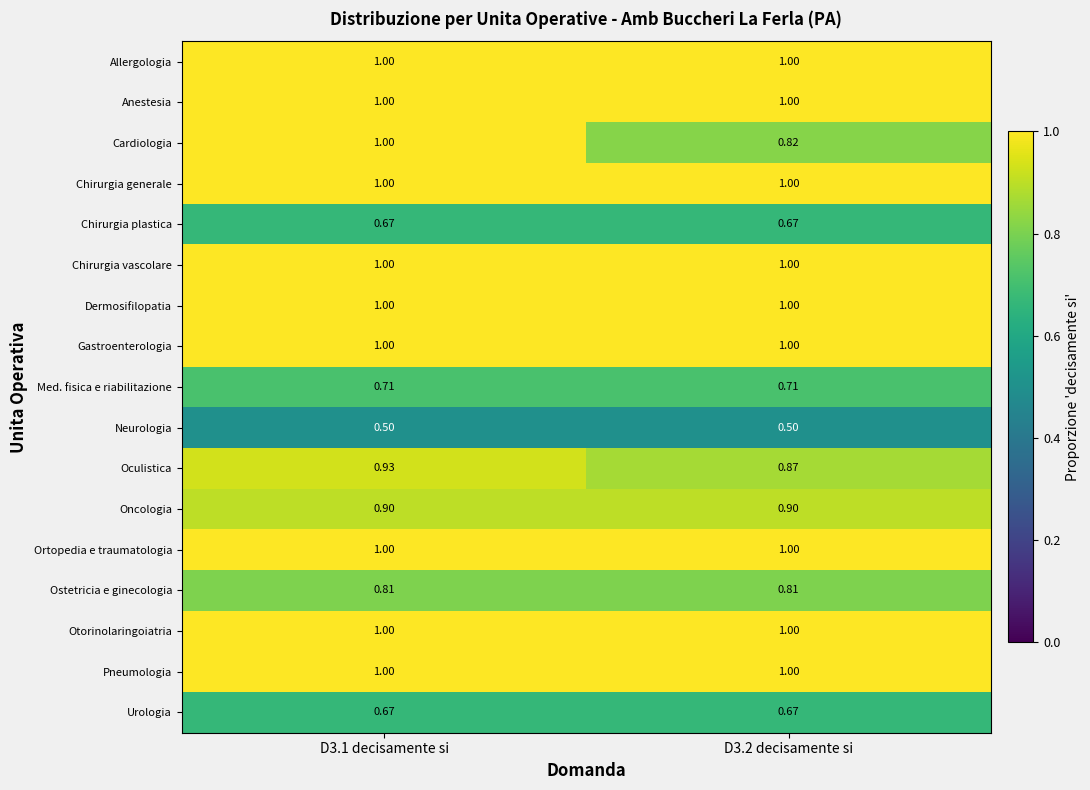

What is the spread (max minus min) of values at D3.1 decisamente si?

0.5